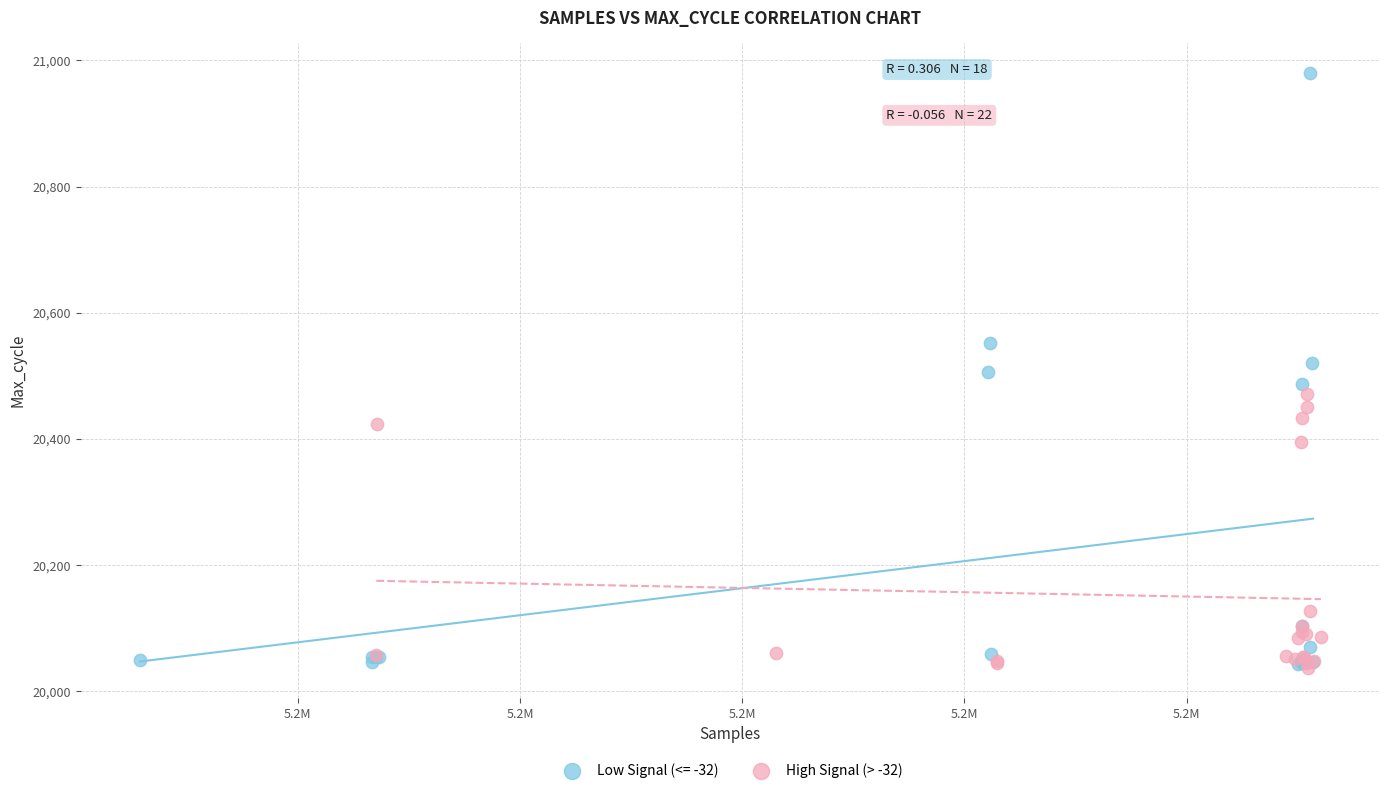

Which series has the widest spread of Y values?

Low Signal (<= -32)